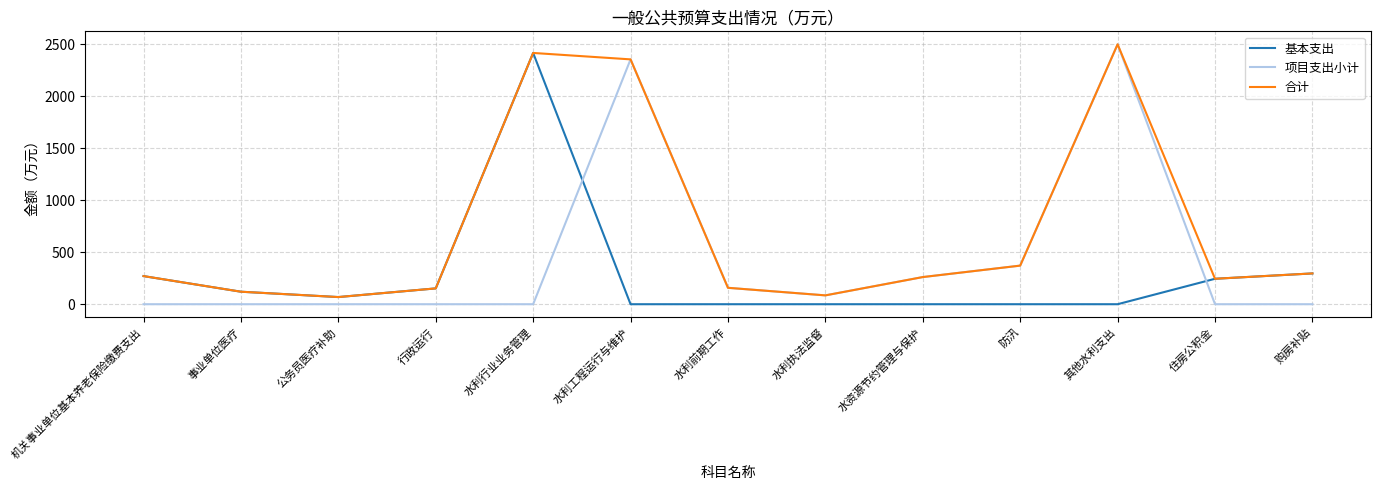

True or false: 基本支出 and 项目支出小计 intersect in this chart.

True